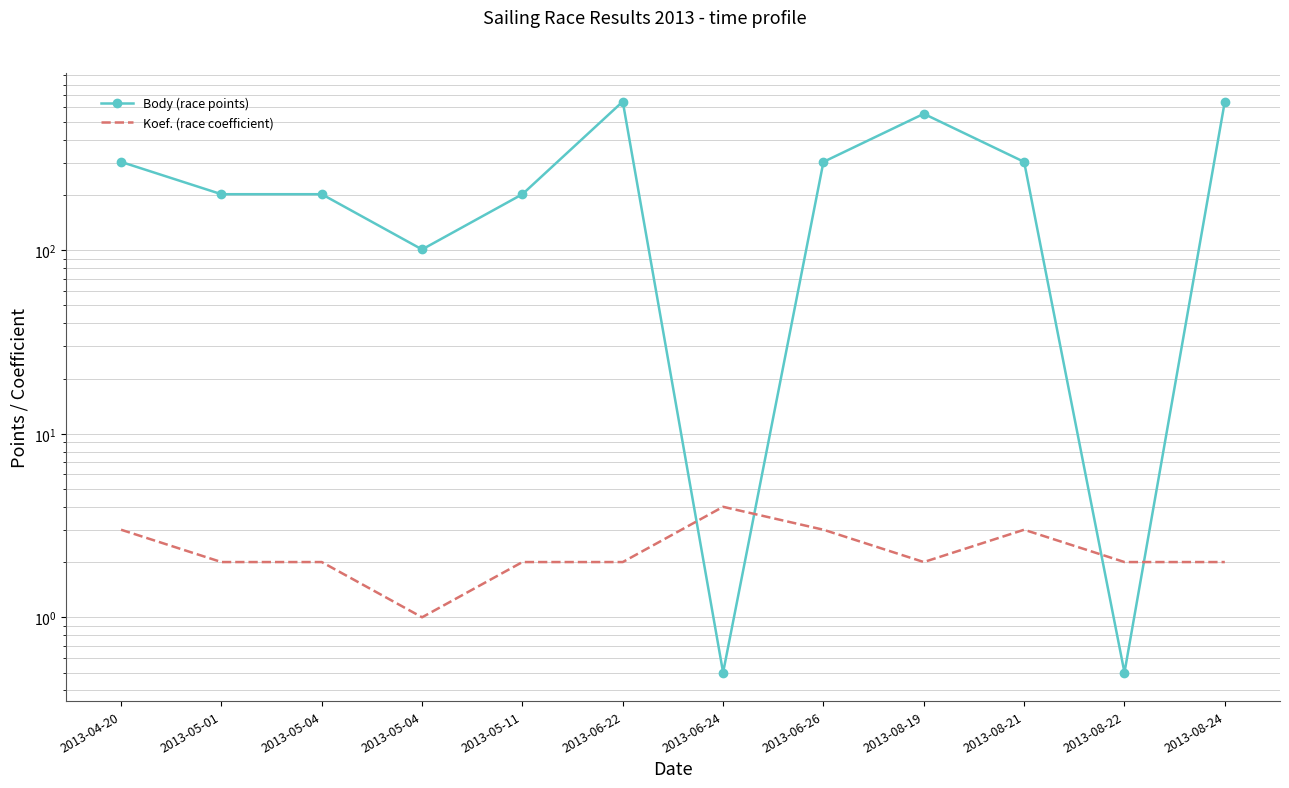

Reading left to right, transcribe all the data shown in this chart.

Body (race points): 2013-04-20=303.0	2013-05-01=202.0	2013-05-04=202.0	2013-05-04=101.0	2013-05-11=202.0	2013-06-22=646.0	2013-06-24=0.5	2013-06-26=303.0	2013-08-19=554.0	2013-08-21=303.0	2013-08-22=0.5	2013-08-24=646.0
Koef. (race coefficient): 2013-04-20=3.0	2013-05-01=2.0	2013-05-04=2.0	2013-05-04=1.0	2013-05-11=2.0	2013-06-22=2.0	2013-06-24=4.0	2013-06-26=3.0	2013-08-19=2.0	2013-08-21=3.0	2013-08-22=2.0	2013-08-24=2.0